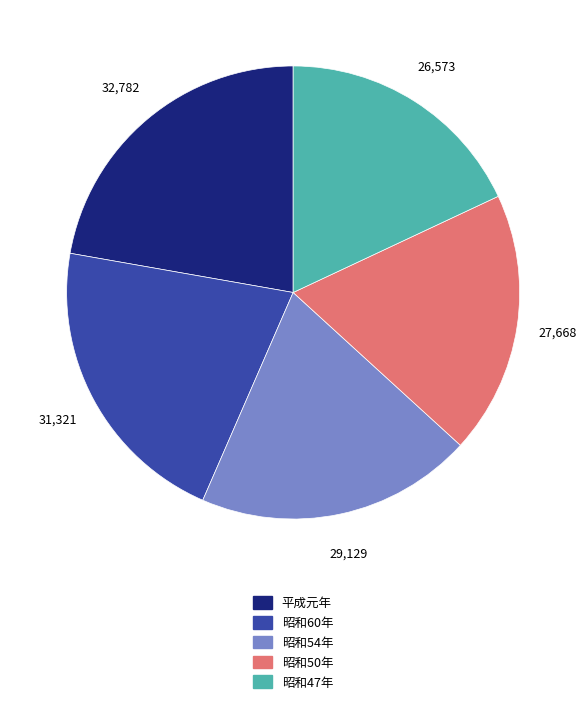

Is there any slice that represents more than half of the pie?

No